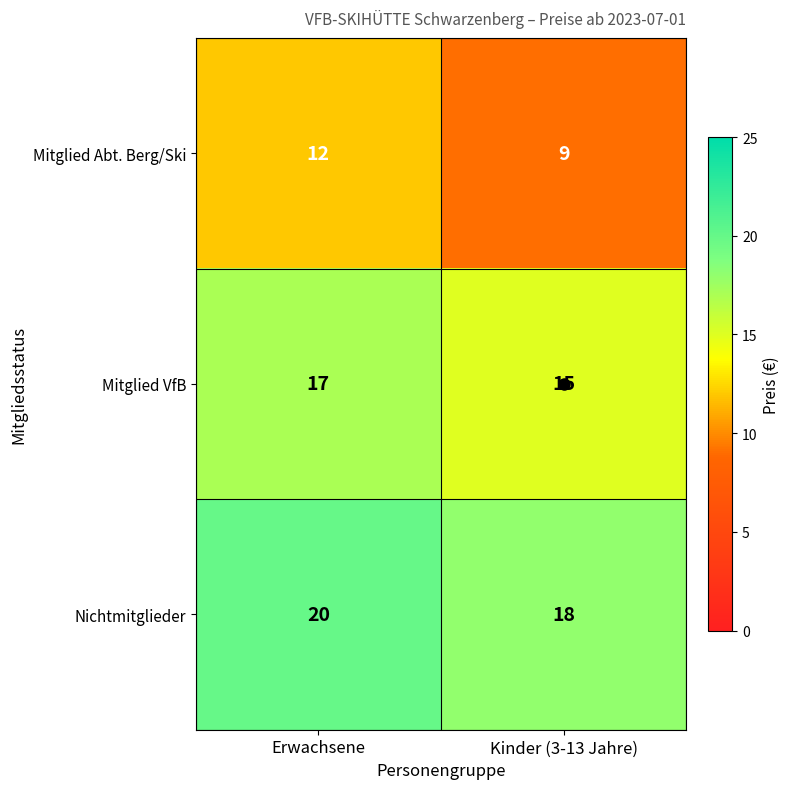

Which category has the lowest value in the Mitglied VfB series?

Kinder (3-13 Jahre)